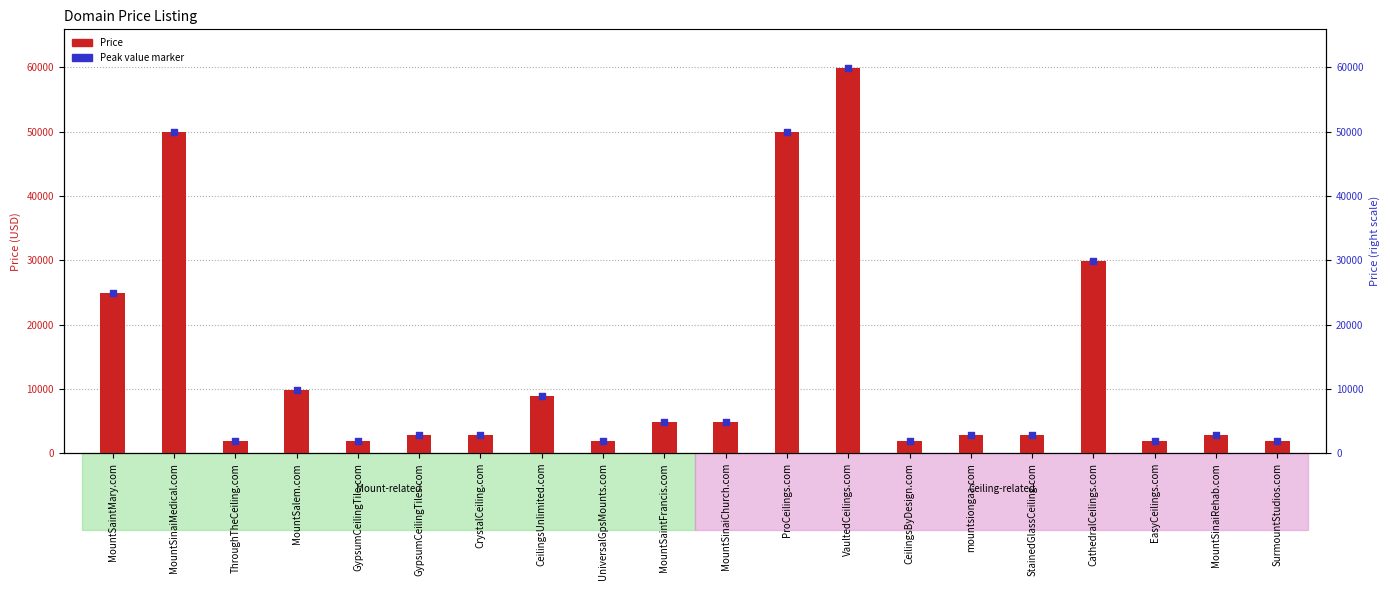

At which category is the sum across all series the highest?

VaultedCeilings.com